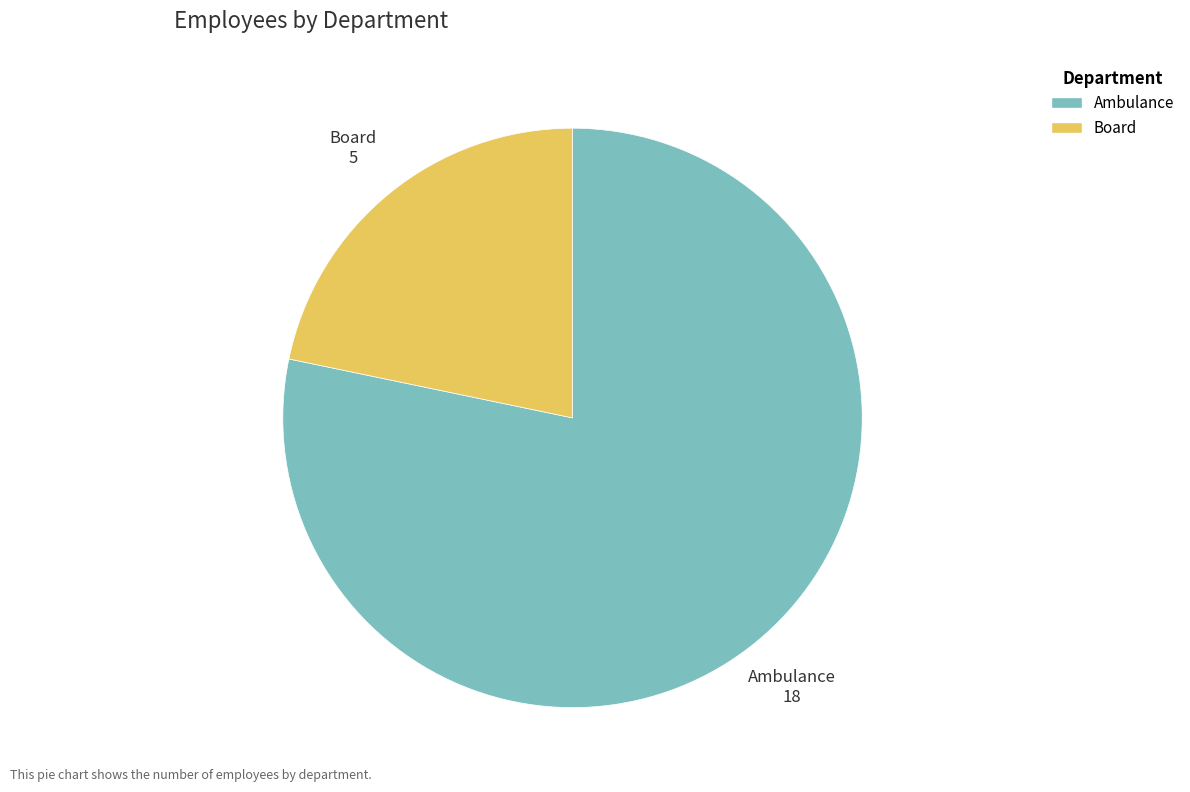

What is the largest slice in the pie chart?

Ambulance